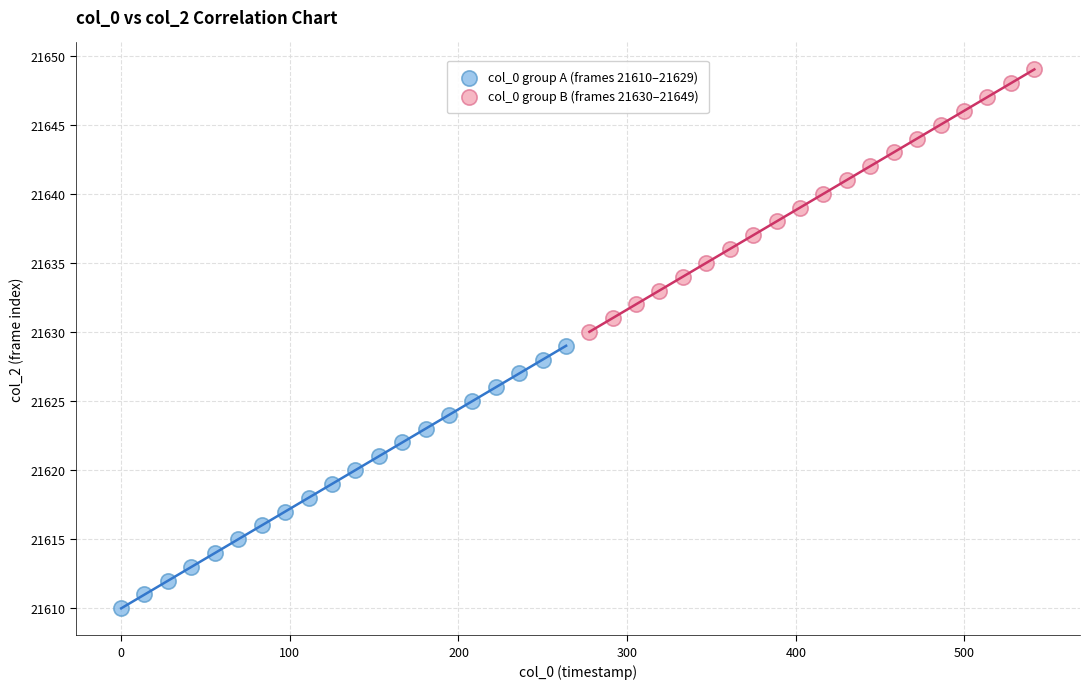

What are all the series names shown in the legend?

col_0 group A (frames 21610–21629), col_0 group B (frames 21630–21649)